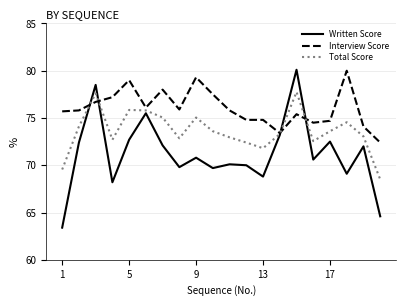

How many interior local valleys does the Total Score series have?

4